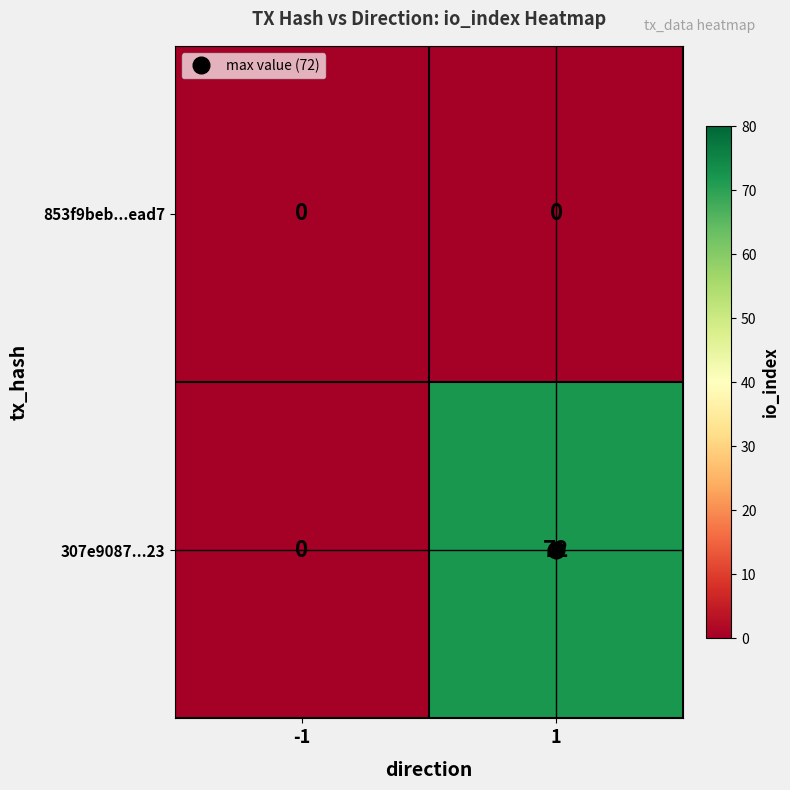

What is the total value across all series at 1?

72